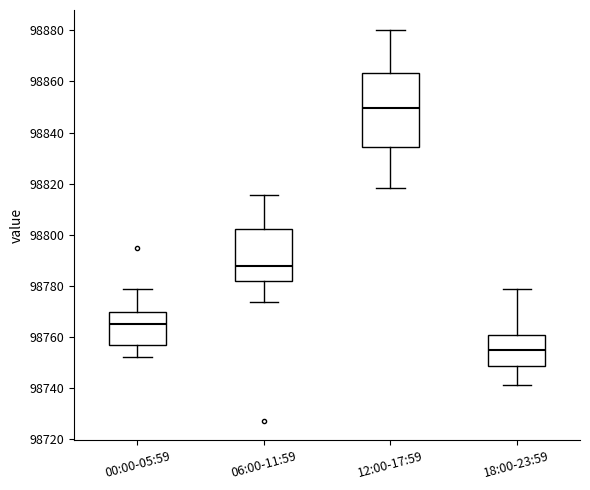

Comparing the boxes themselves (not the whiskers), which one is the tallest?

12:00-17:59